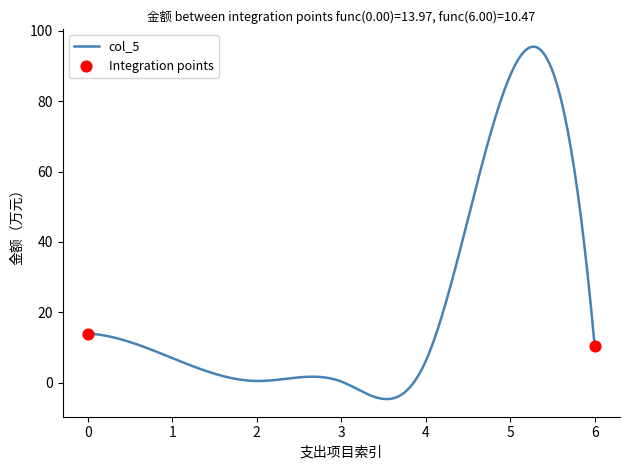

What is the difference between the maximum and minimum values?

100.2